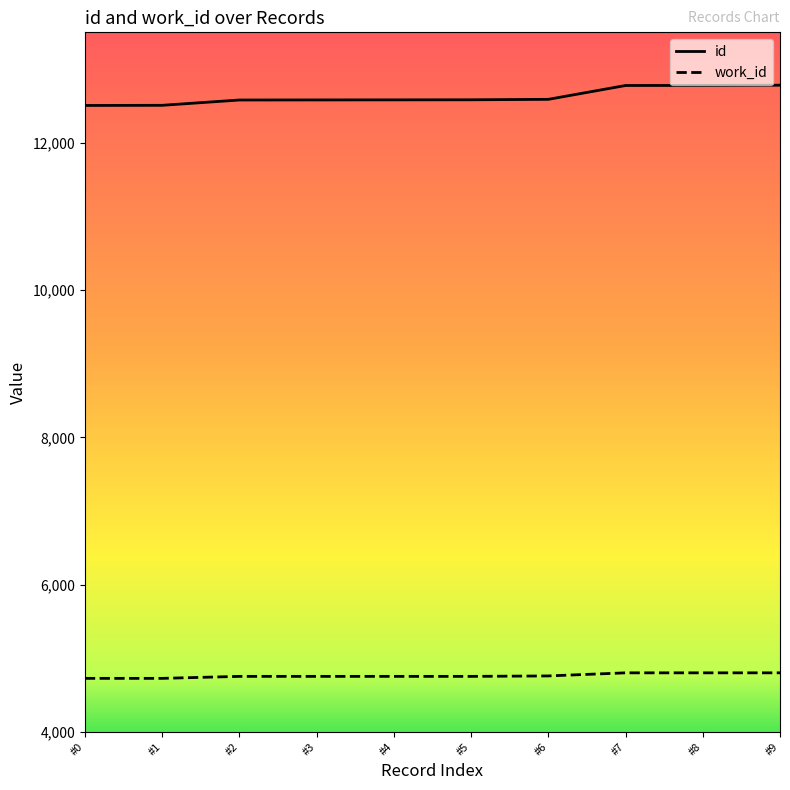

True or false: work_id and id intersect in this chart.

False